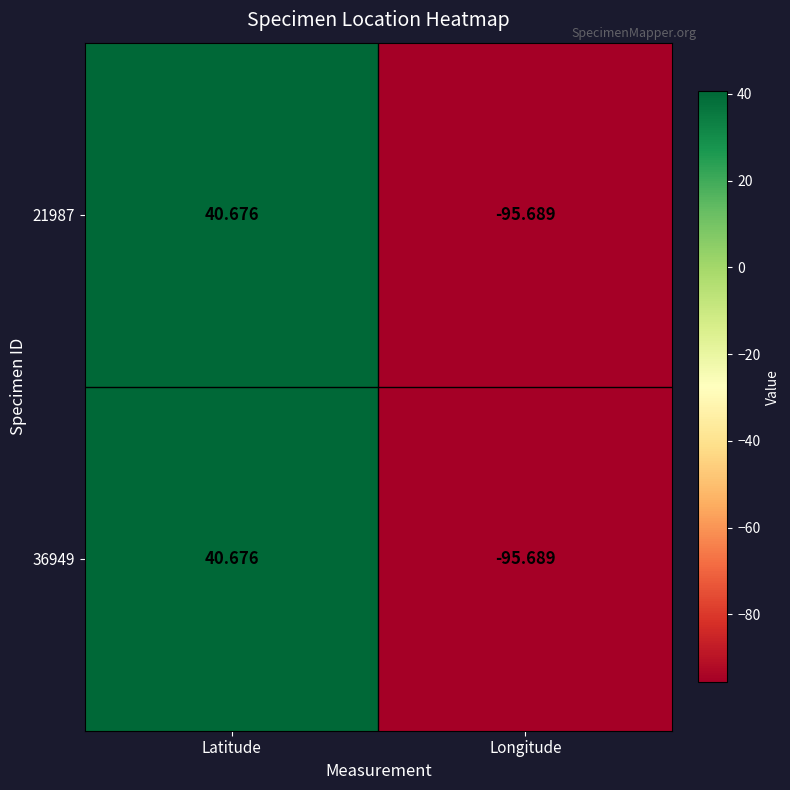

Which label corresponds to the largest value in the chart?

Latitude